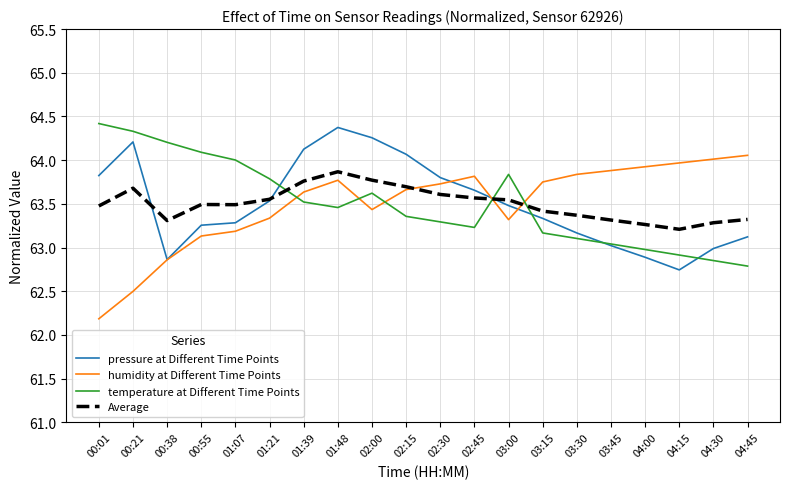

True or false: humidity at Different Time Points has a value of 64.0 at 04:15.

True